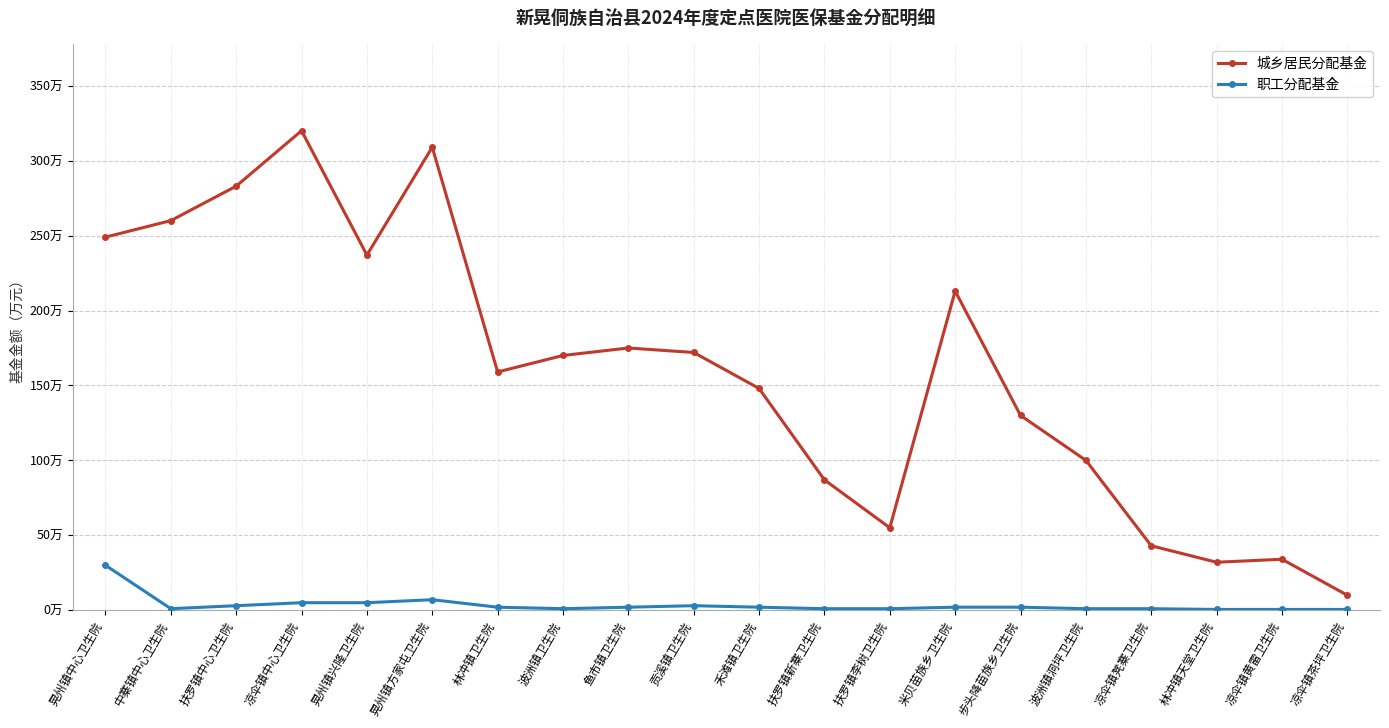

Which series has the largest range (max minus min)?

城乡居民分配基金